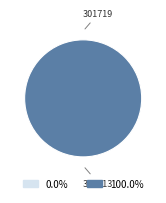

To the nearest percent, what is the combined percentage of 301719 and 301713?

100%